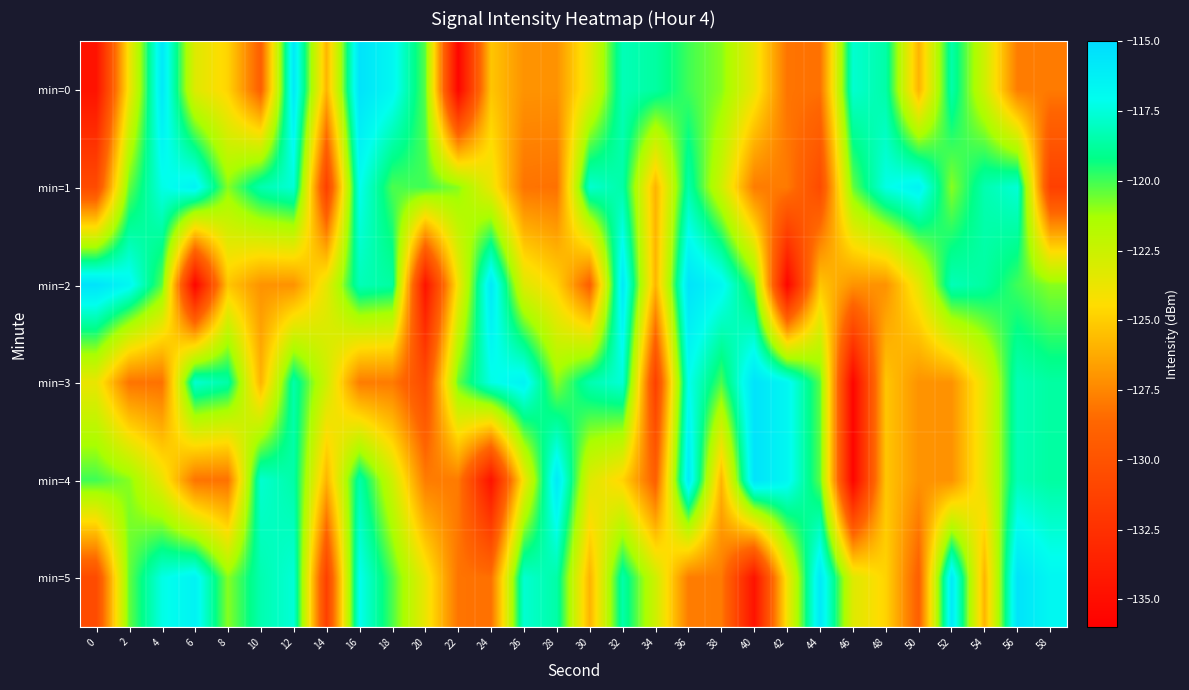

Which series has the largest total across all categories?

min=1